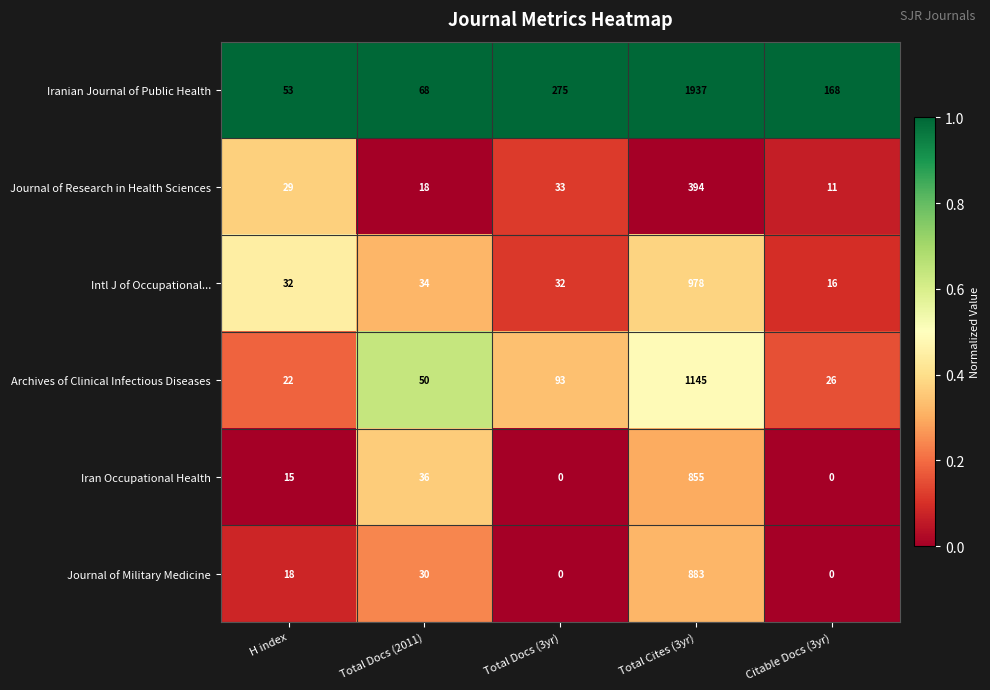

What is the total value across all series at H index?

169